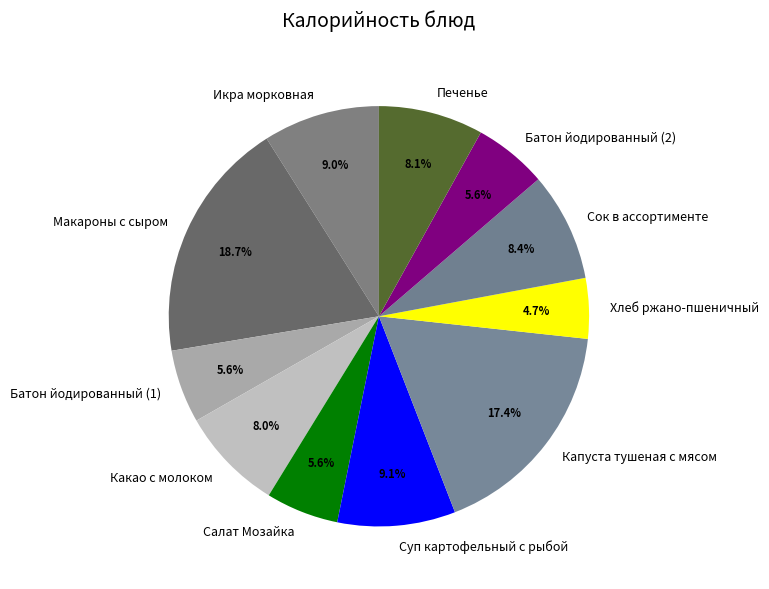

Which category has the biggest portion of the pie?

Макароны с сыром